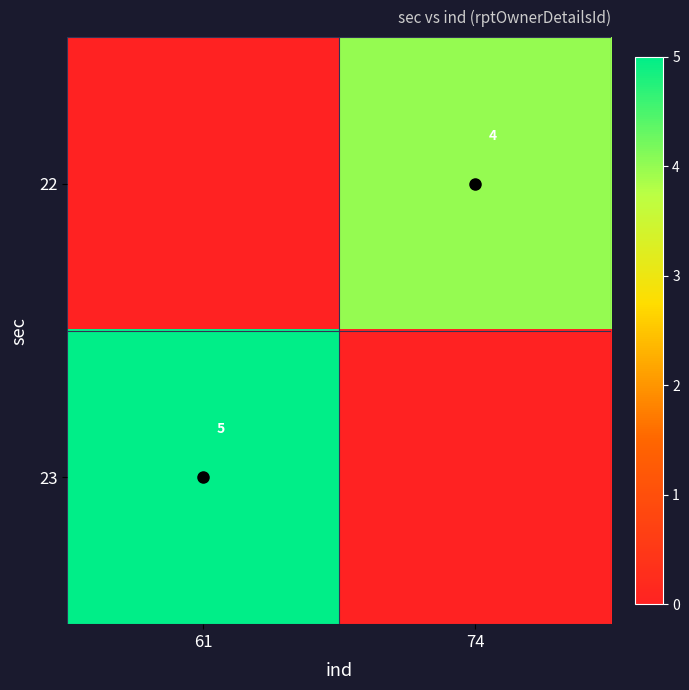

Is it true that 23 equals 7 at 61?

False